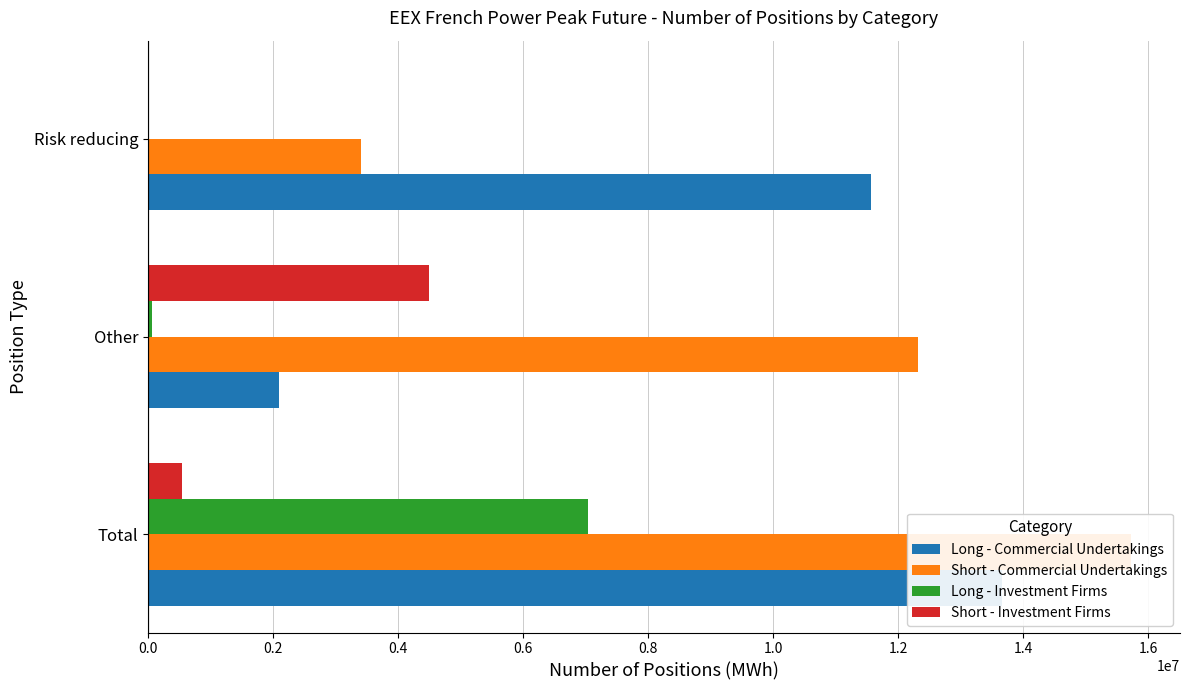

What is the difference between the maximum and minimum values in the Short - Commercial Undertakings series?

12311952